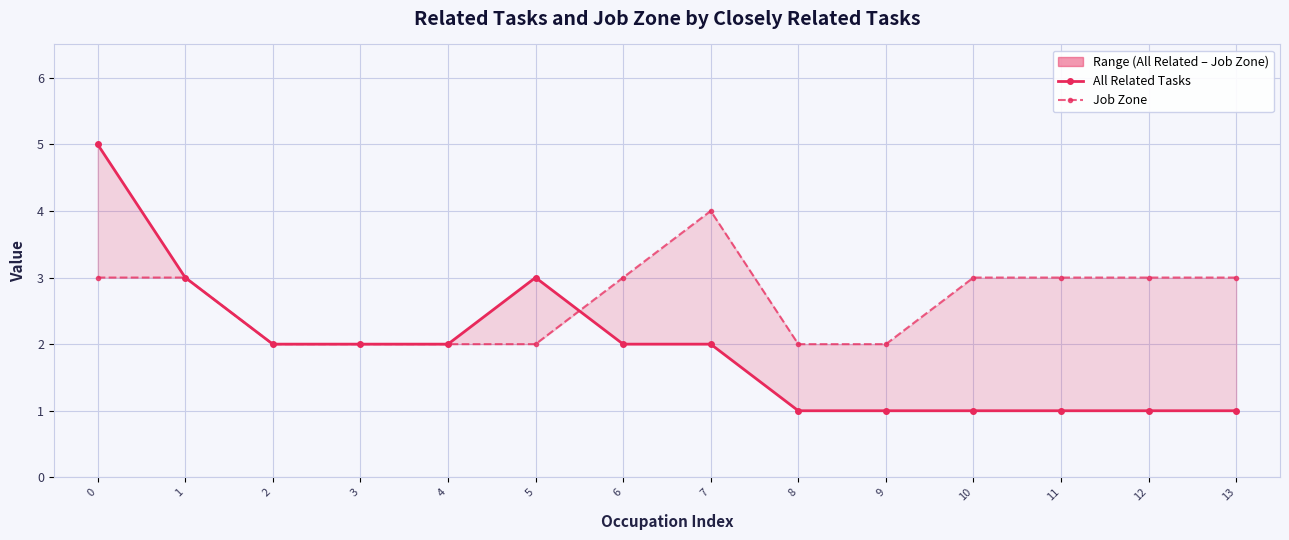

At which label does Job Zone reach its minimum?

2